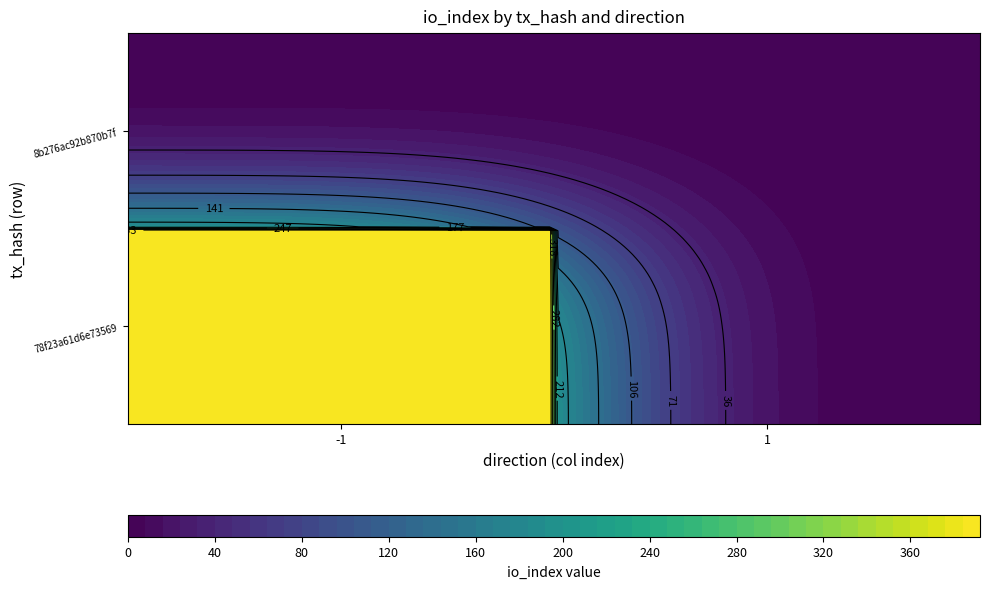

List the series in order of their overall mean, highest first.

78f23a61d6e73569f9e3d441615dd1eb9c39870, 8b276ac92b870b7f76932e429db678a62b6f5f8